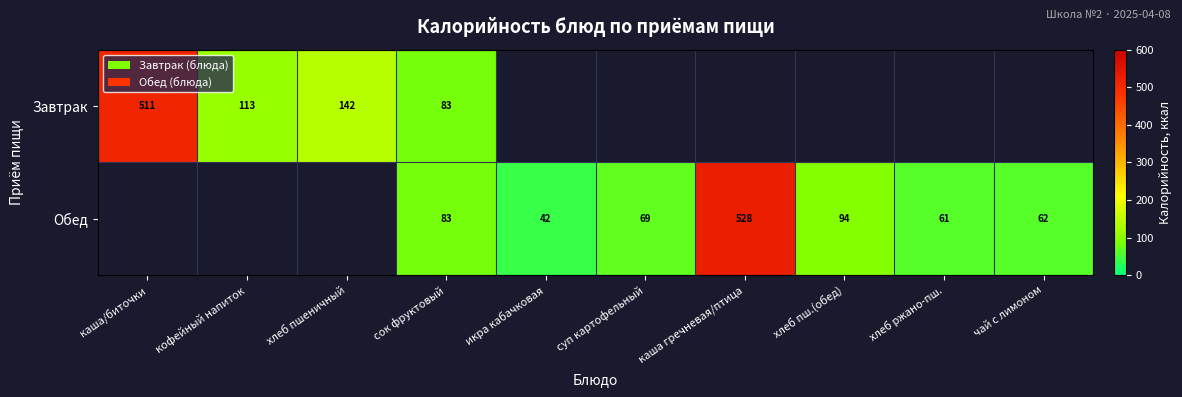

Is the value of Завтрак at хлеб пшеничный greater than the value of Обед at хлеб пш.(обед)?

Yes